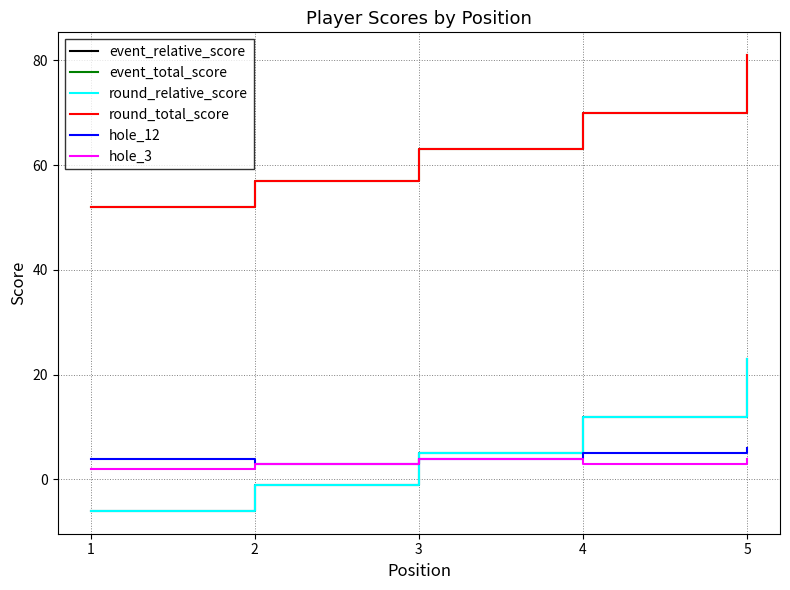

Is this an area chart (filled region under the line)?

No